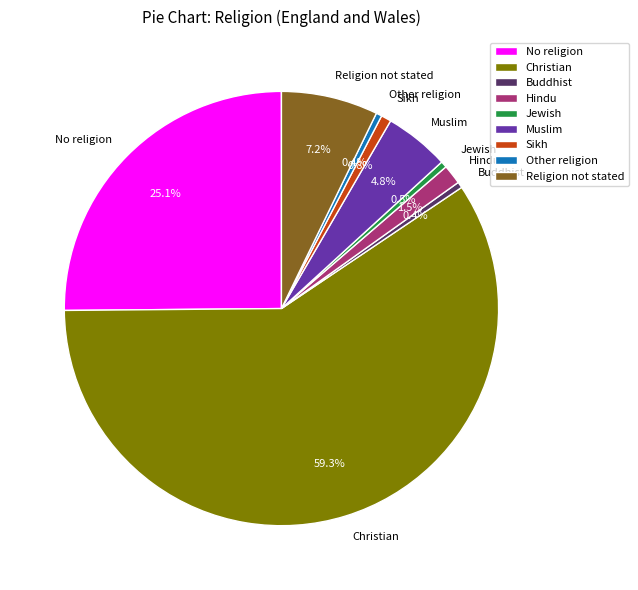

Approximately how many times larger is the value at Sikh compared to Other religion?

1.8